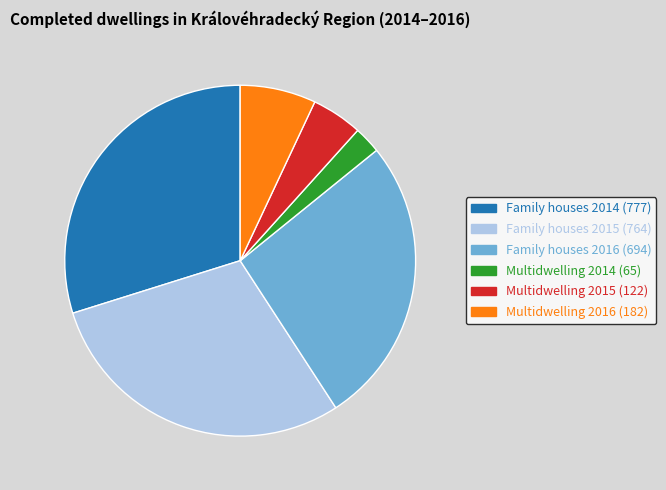

Which has a higher value, Multidwelling 2014 (65) or Family houses 2015 (764)?

Family houses 2015 (764)